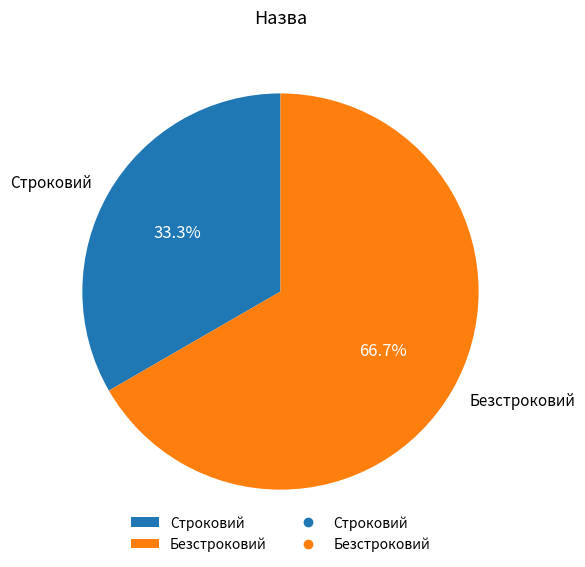

To the nearest percent, what is the average slice percentage?

50%